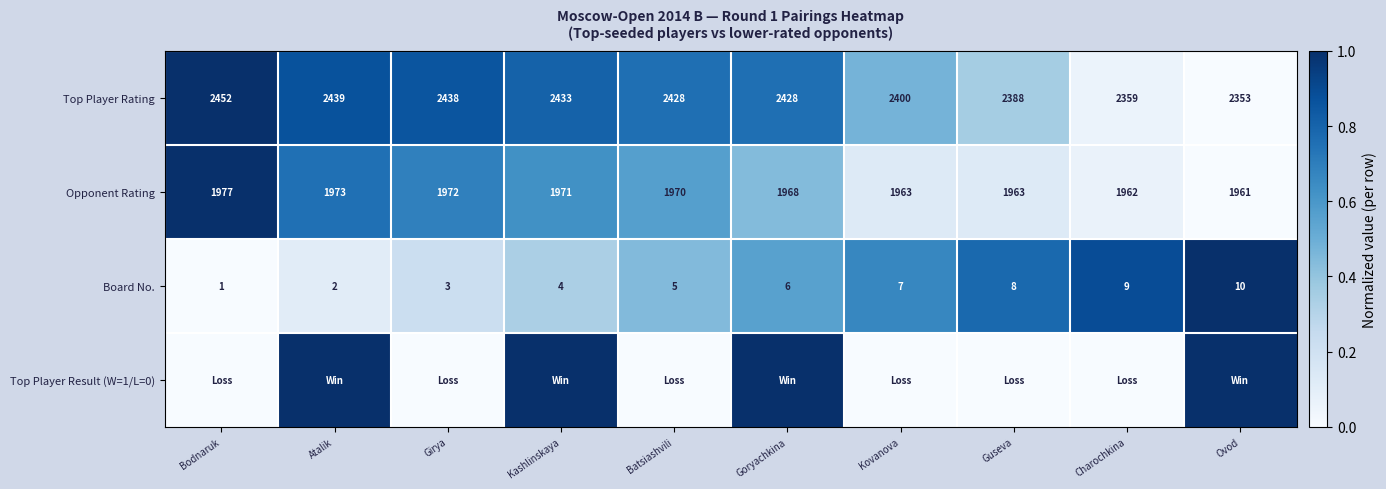

What is the difference between the Top Player Rating values at Girya and Guseva?

50